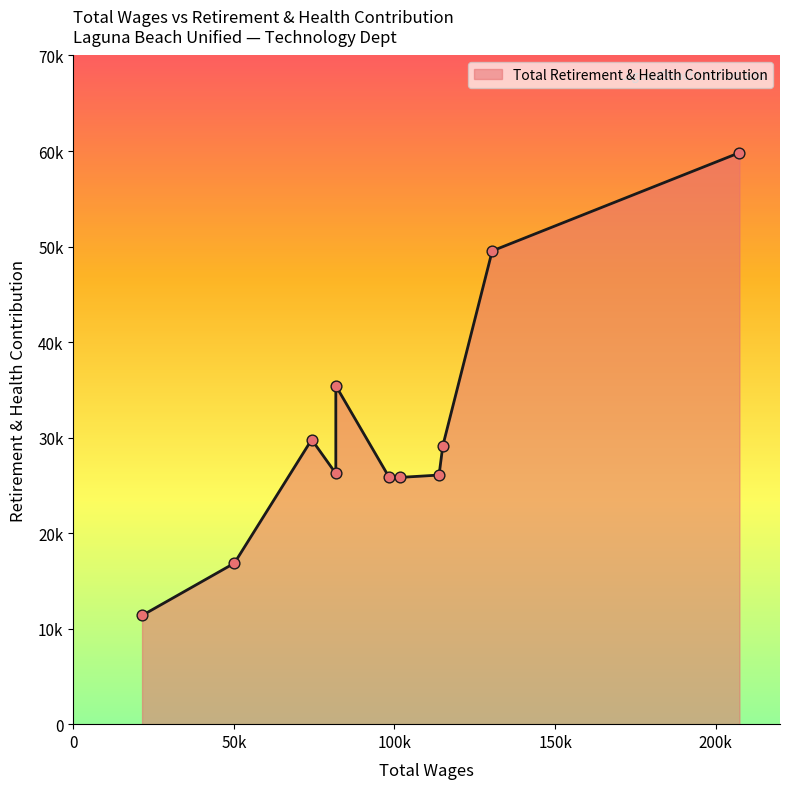

Which has a higher value, 74230.0 or 207368.0?

207368.0